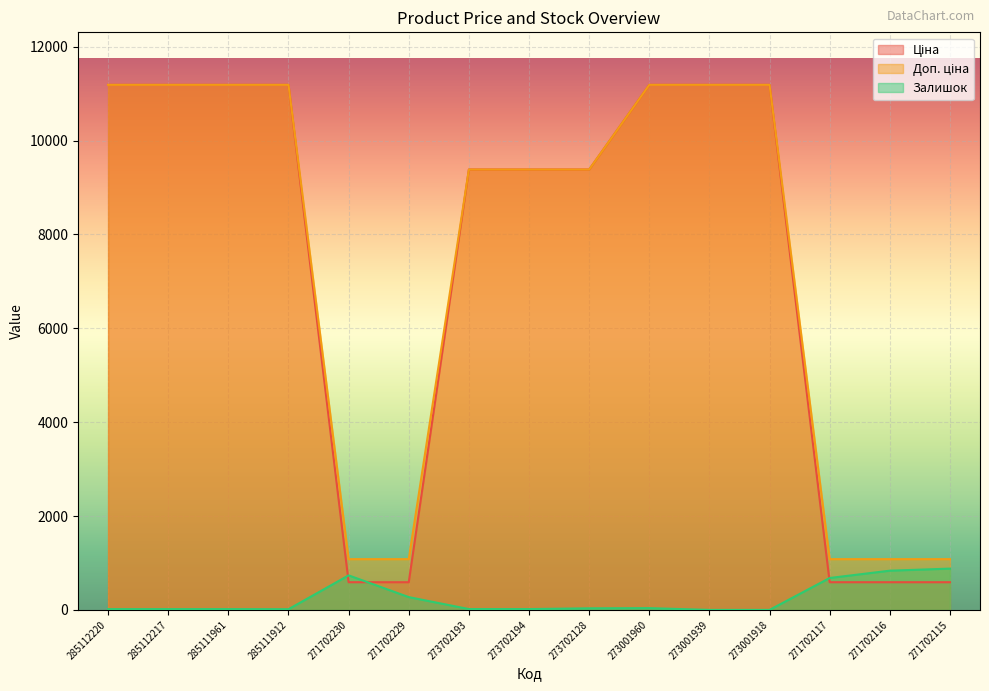

What is the approximate value of Залишок at 271702229?

273.0